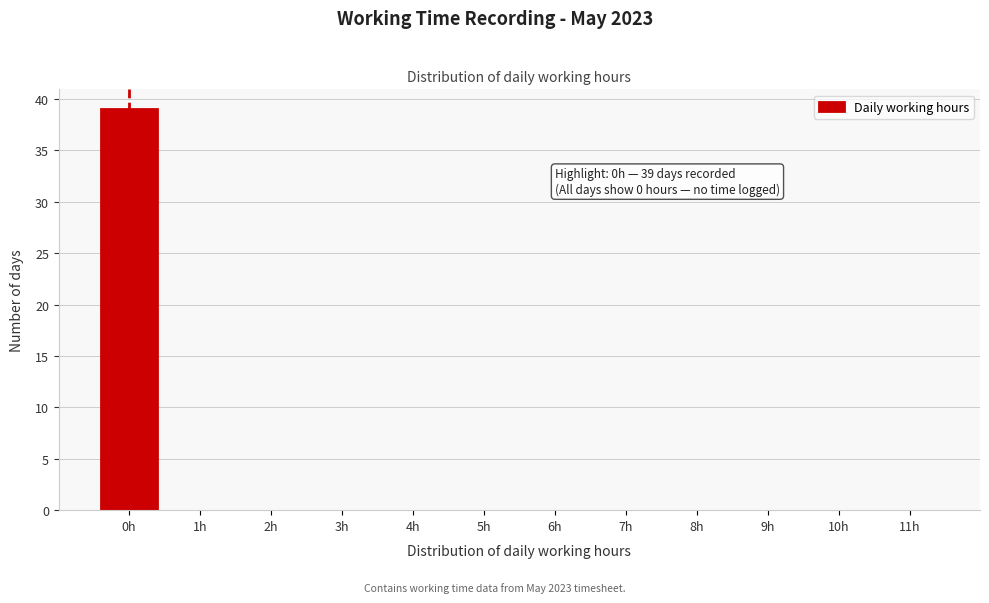

Reading left to right, extract all data points from this chart.

0h=39	1h=0	2h=0	3h=0	4h=0	5h=0	6h=0	7h=0	8h=0	9h=0	10h=0	11h=0